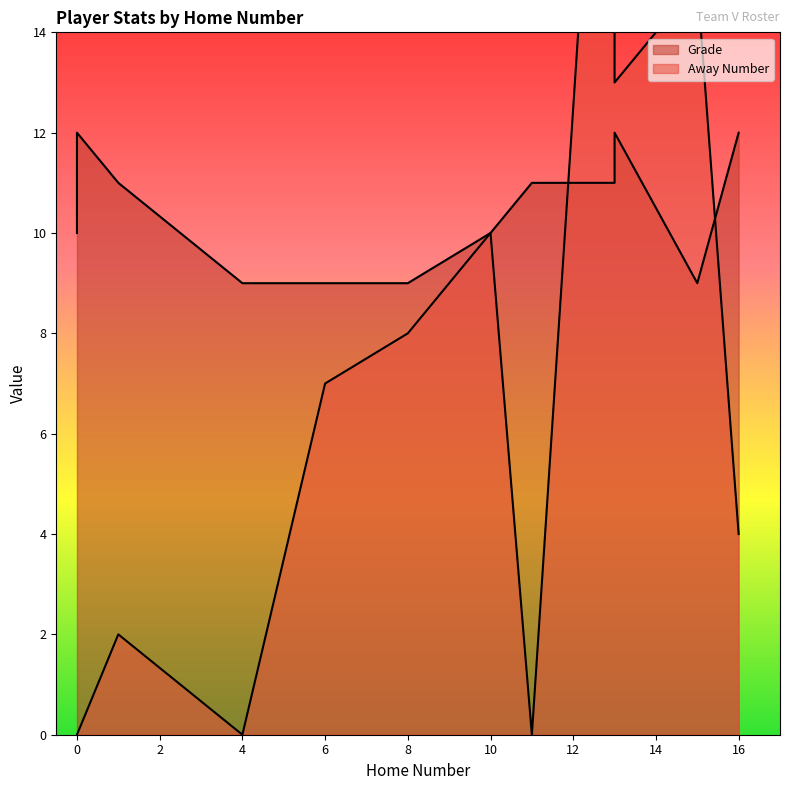

What is the difference between the Grade values at 16 and 4?

3